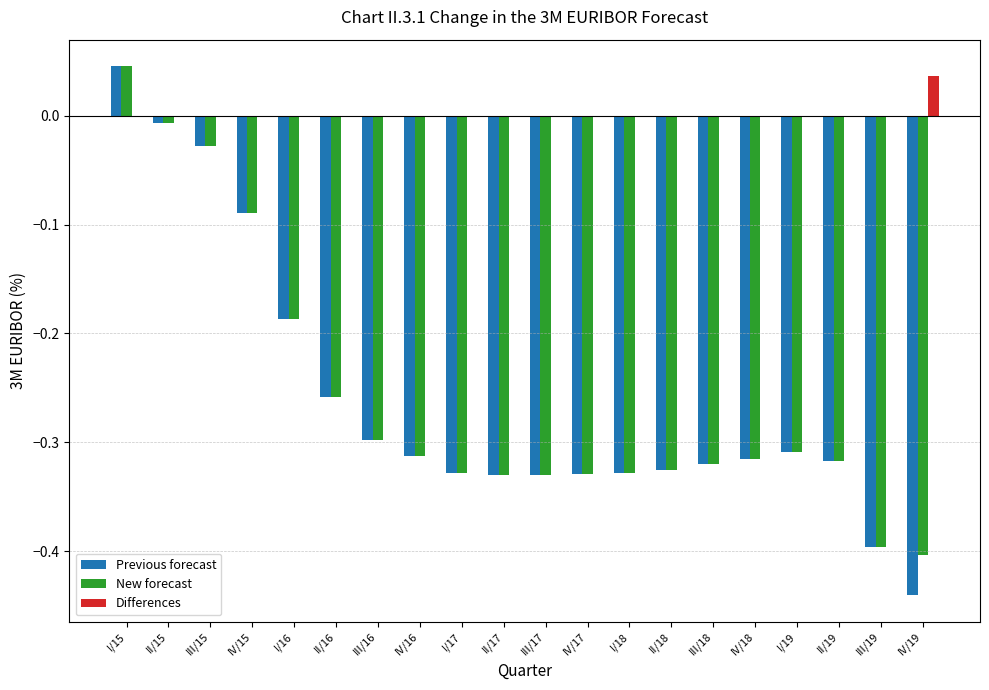

How many groups of bars are there?

20